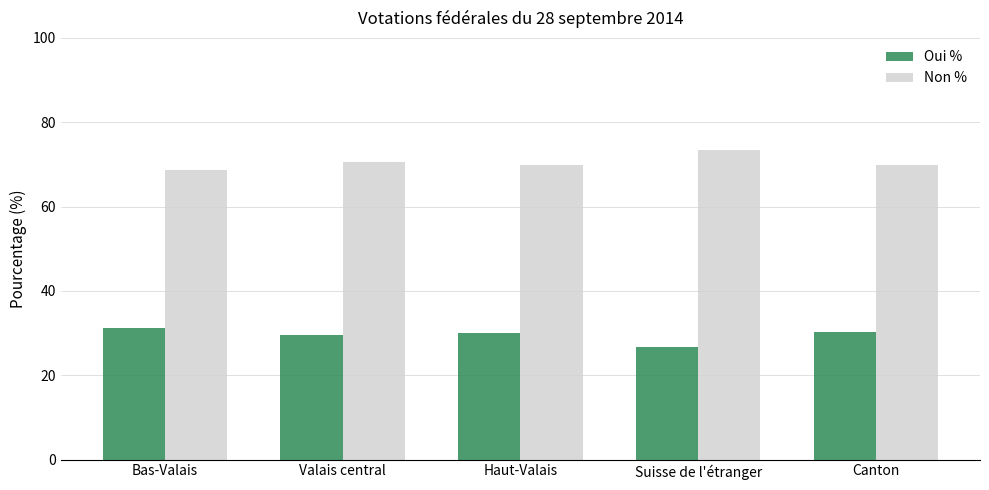

At which label does Non % reach its minimum?

Bas-Valais